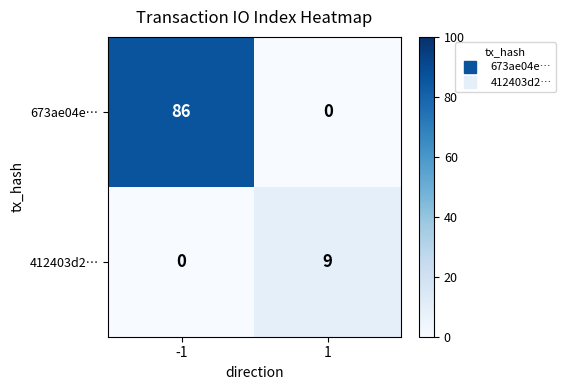

How many positive values does the 673ae04e… series have?

1